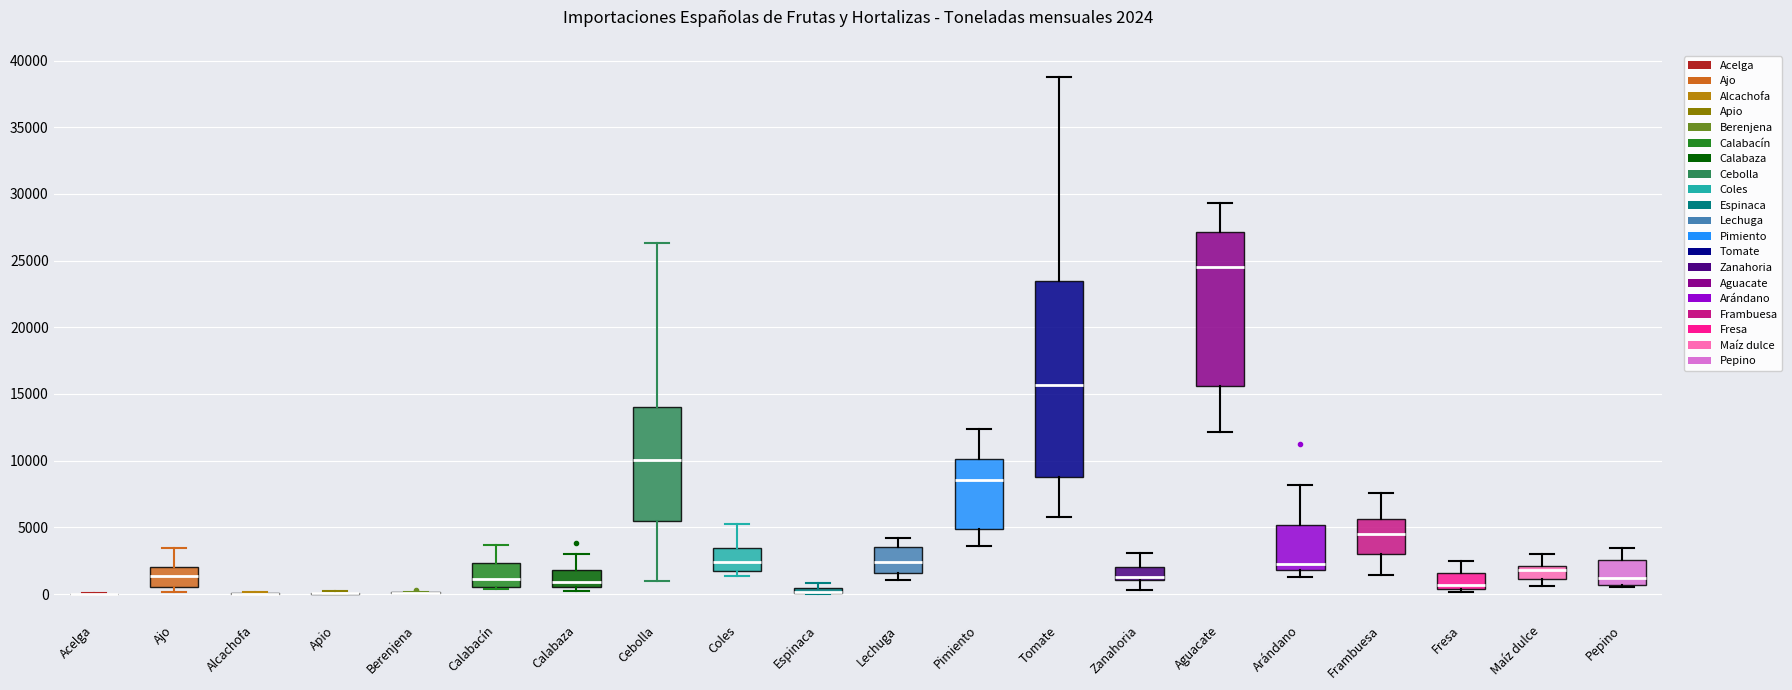

Comparing the boxes themselves (not the whiskers), which one is the tallest?

Tomate